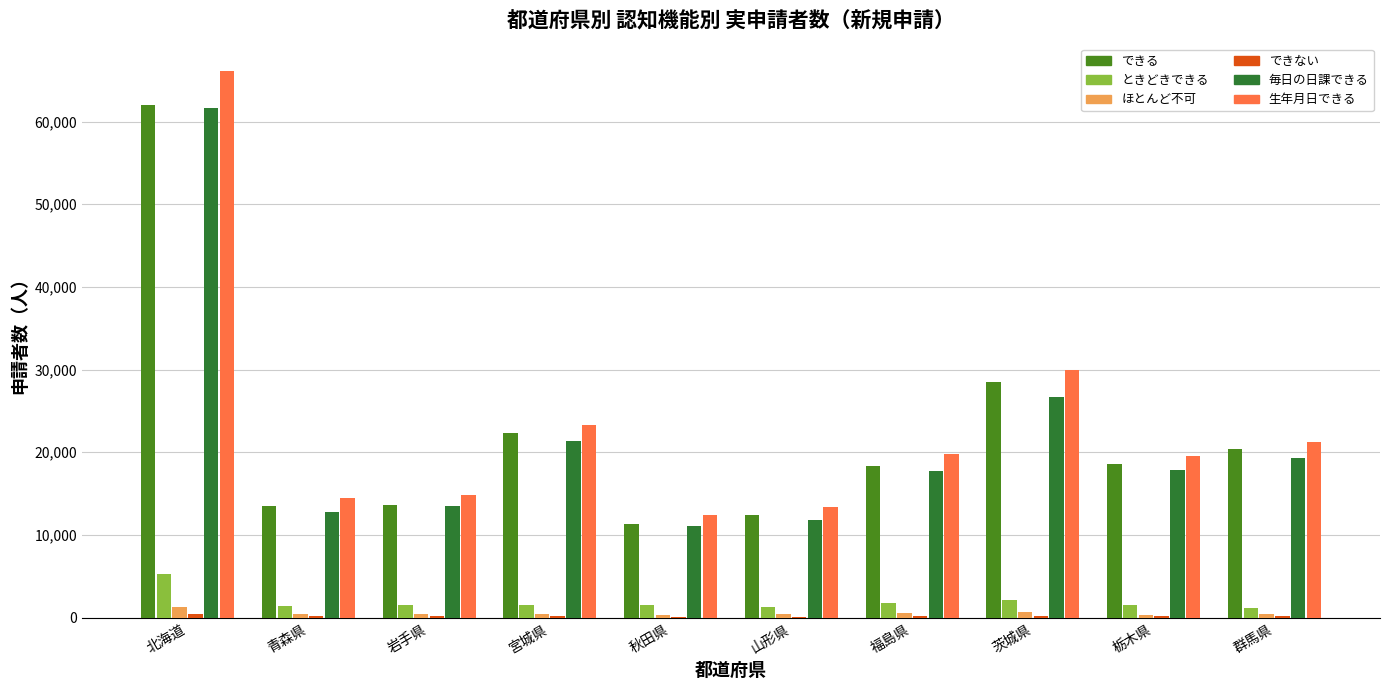

Where does the ときどきできる series first go above 1560?

北海道